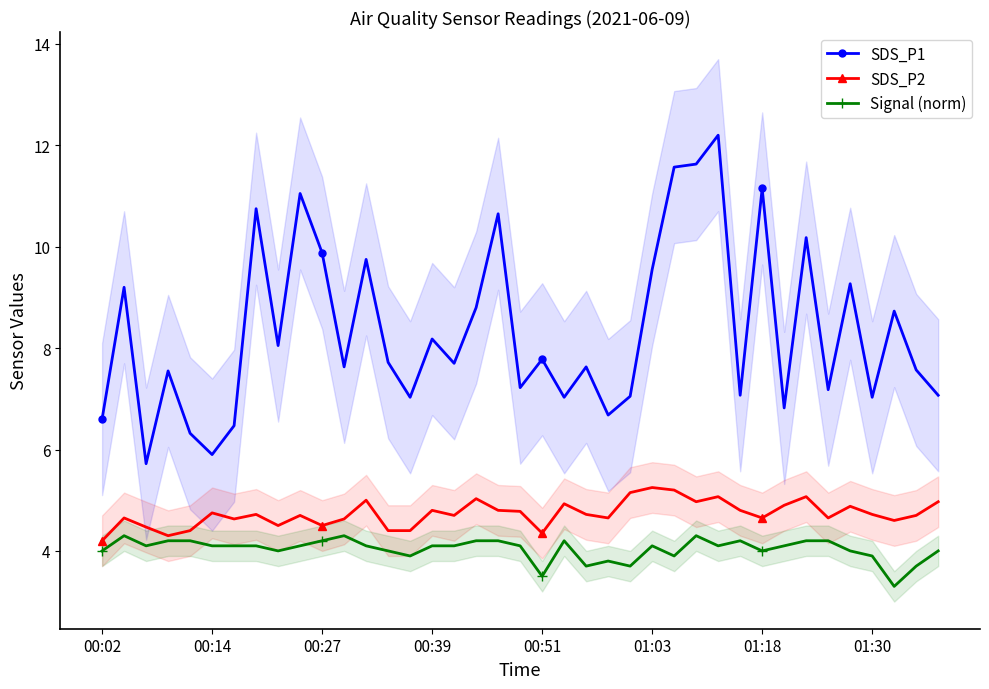

True or false: SDS_P1 and Signal (norm) intersect in this chart.

False